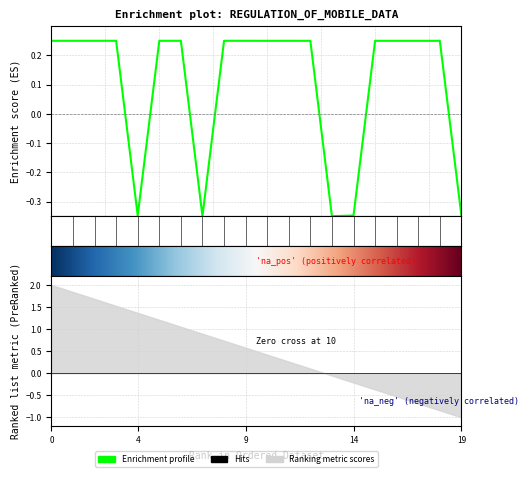

How many lines are shown in the chart?

1